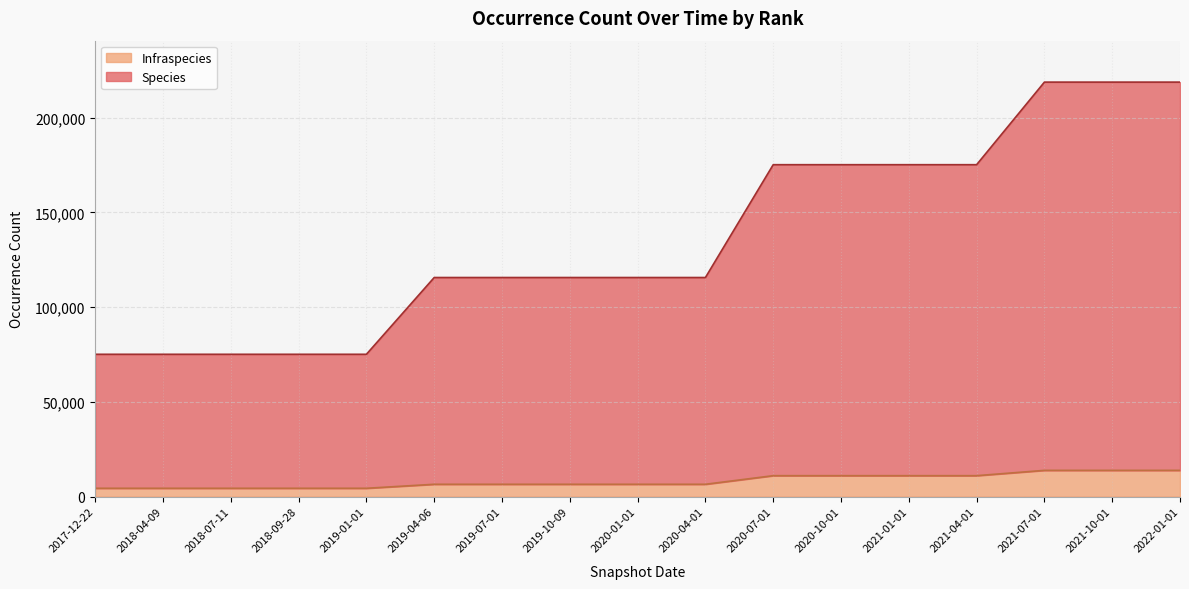

Reading left to right, what are all the values shown in this chart?

Species: 70694	70694	70694	70694	70694	109091	109091	109091	109091	109091	164077	164077	164077	164077	164077	204840	204840	204840
Infraspecies: 4398	4398	4398	4398	4398	6507	6507	6507	6507	6507	11048	11048	11048	11048	11048	13850	13850	13850